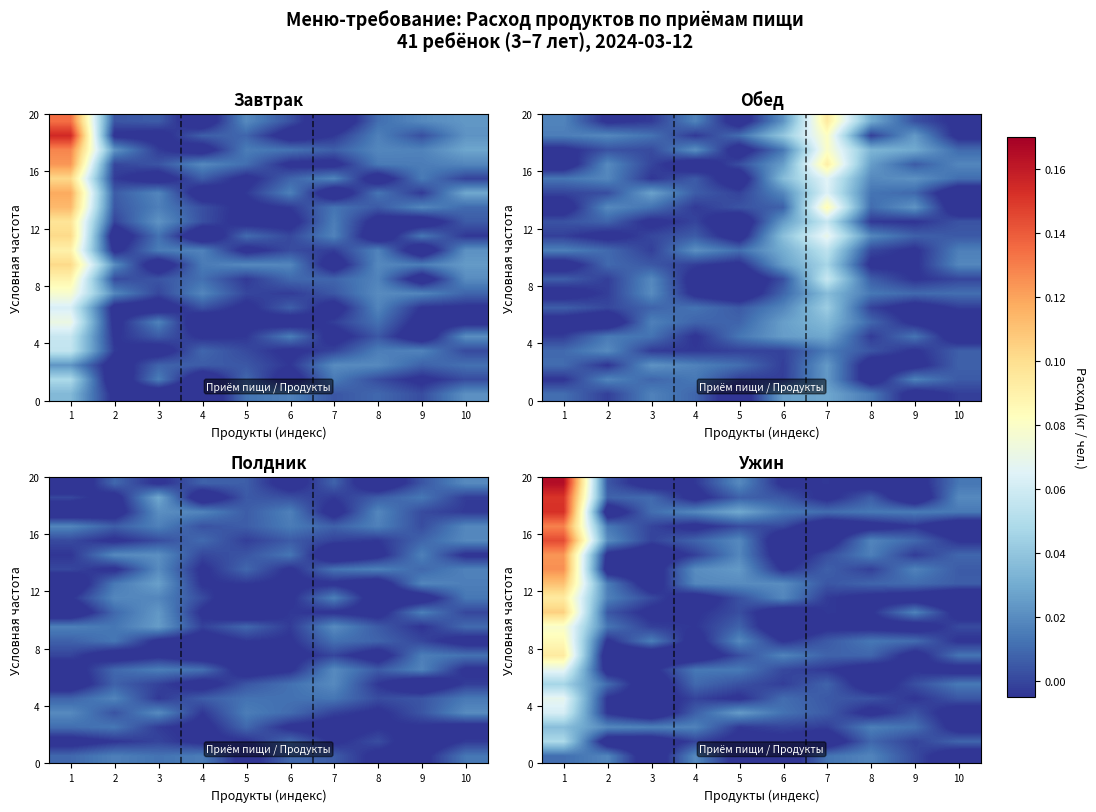

Between 9 and 7, which is larger?

7